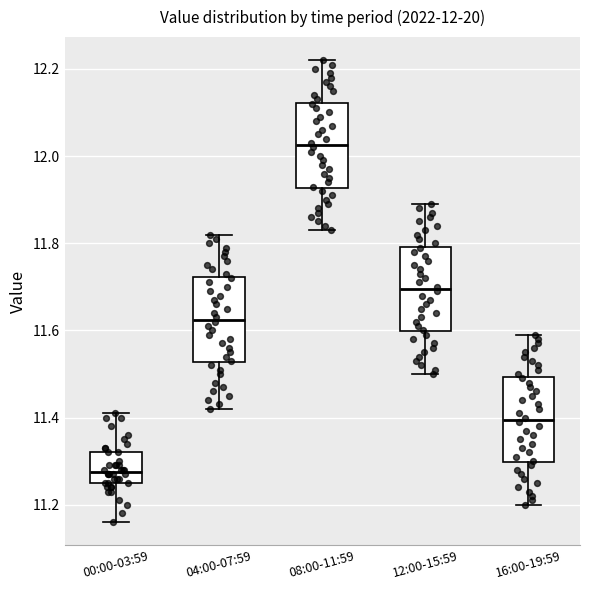

Which box has the lowest median line?

00:00-03:59